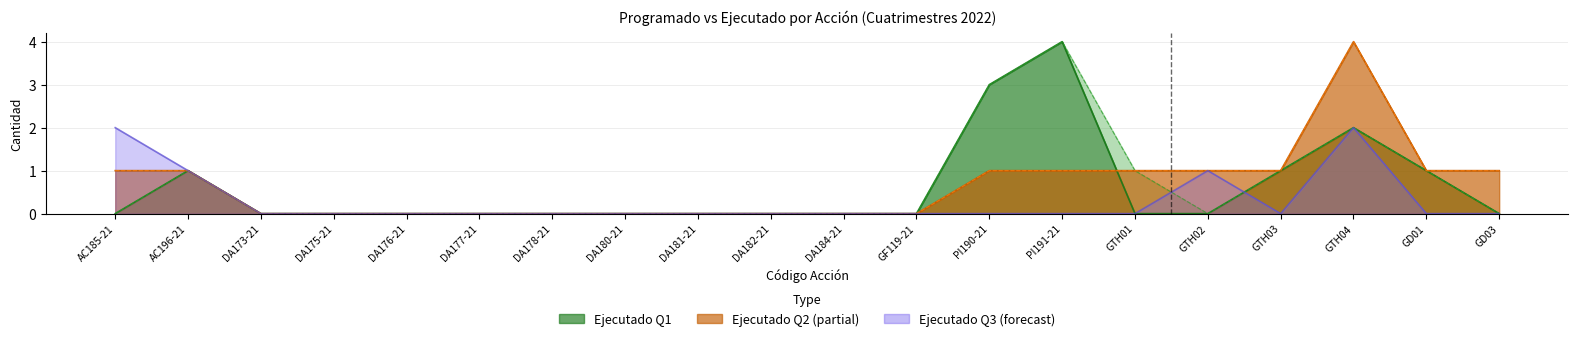

What is the label of the 3rd point from the left?

DA173-21